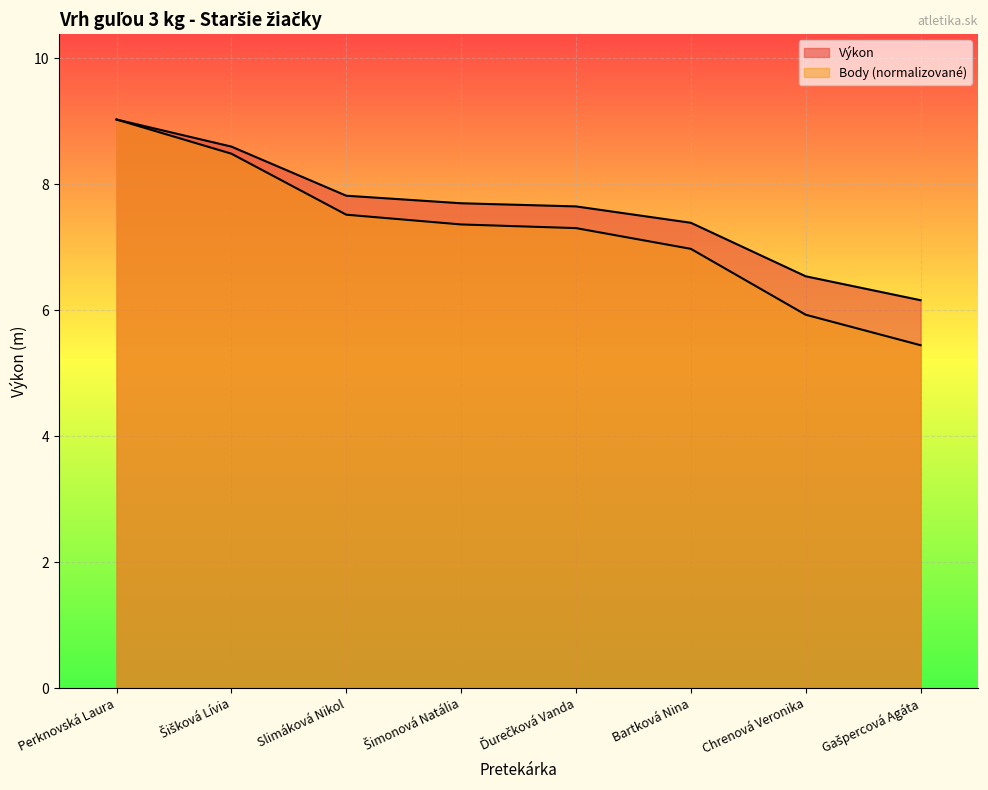

Reading left to right, what are all the values shown in this chart?

Výkon: Perknovská Laura=9.0	Šišková Lívia=8.6	Slimáková Nikol=7.8	Šimonová Natália=7.7	Ďurečková Vanda=7.7	Bartková Nina=7.4	Chrenová Veronika=6.5	Gašpercová Agáta=6.2
Body: Perknovská Laura=9.0	Šišková Lívia=8.5	Slimáková Nikol=7.5	Šimonová Natália=7.4	Ďurečková Vanda=7.3	Bartková Nina=7.0	Chrenová Veronika=5.9	Gašpercová Agáta=5.4